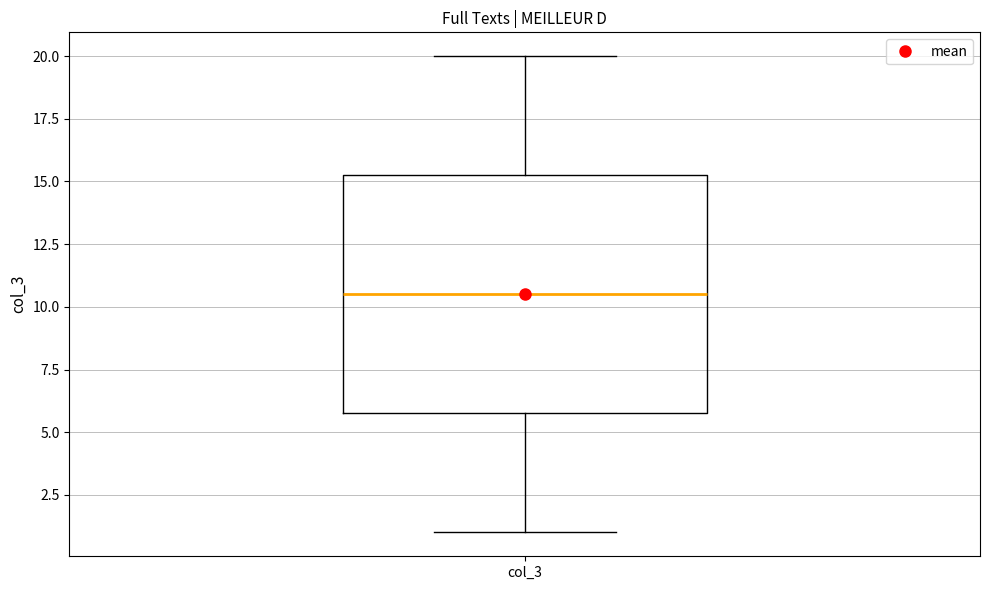

Transcribe this box plot: give where the median line is, the range the box spans, and where the two whiskers end, as read against the y-axis. The values are not printed on the chart, so give them approximately, as read against the axis.

median 10.5, box 6.0 to 15.5, whiskers 1.0 to 20.0